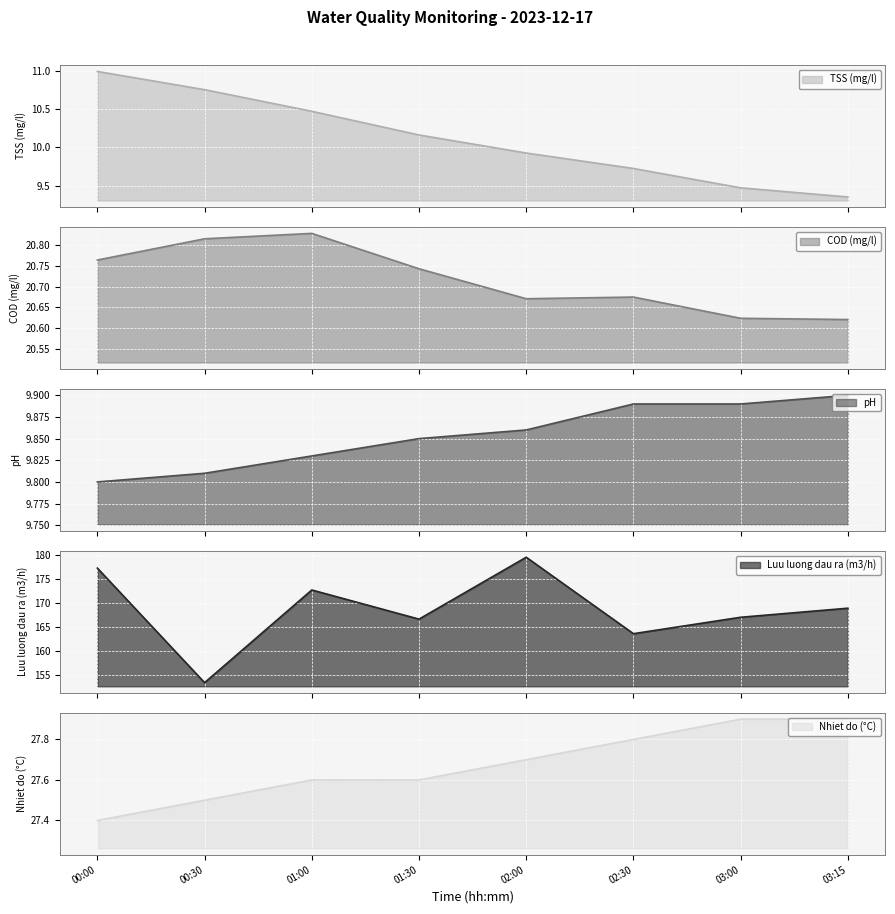

Read the pH value at 01:30.

9.8